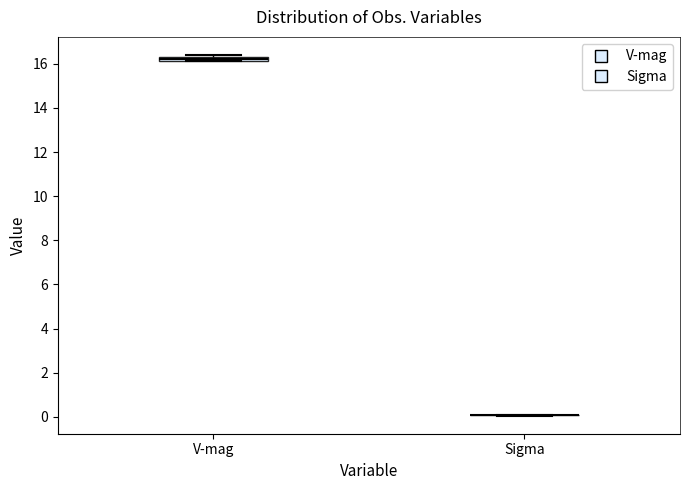

Where is the upper edge of the box for V-mag on the y-axis? The values are not printed on the chart, so give them approximately, as read against the axis.

16.4